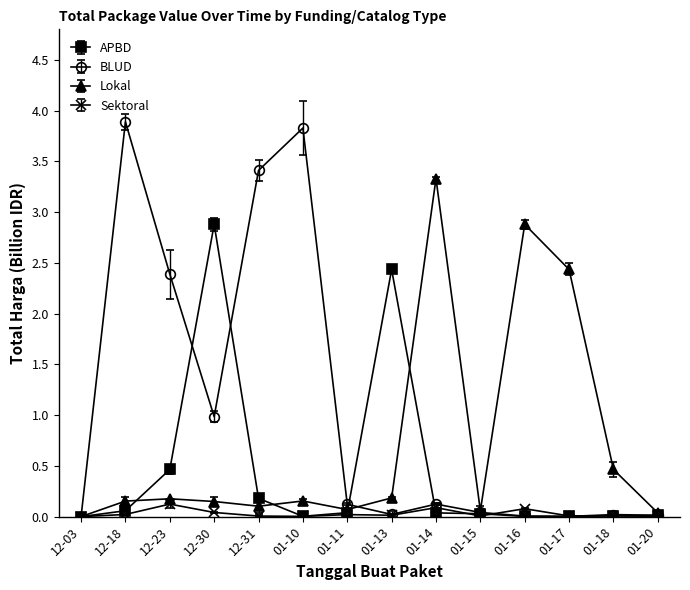

True or false: Lokal has more than 1 points higher than both neighbors.

True